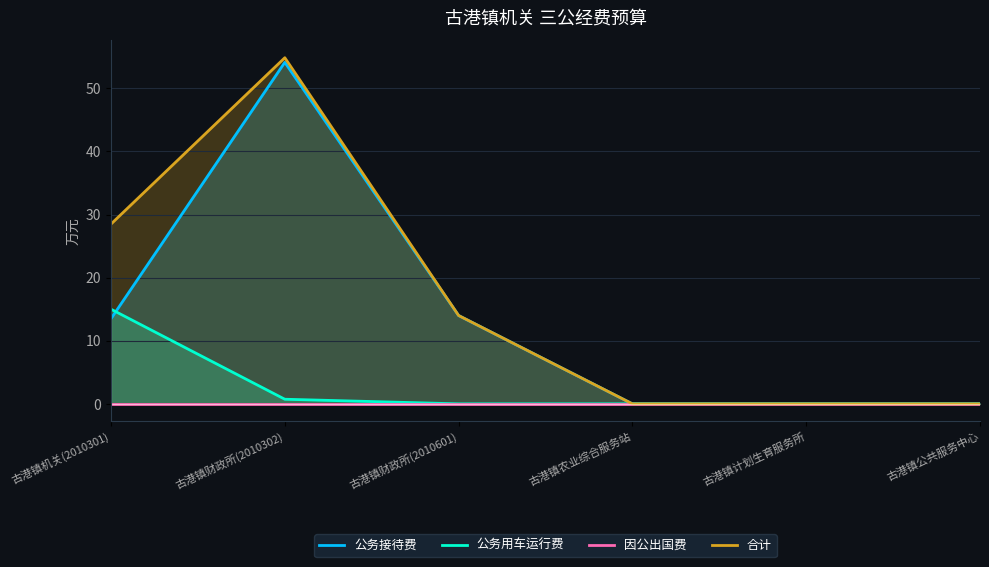

How many data points in 公务接待费 are above 13?

3